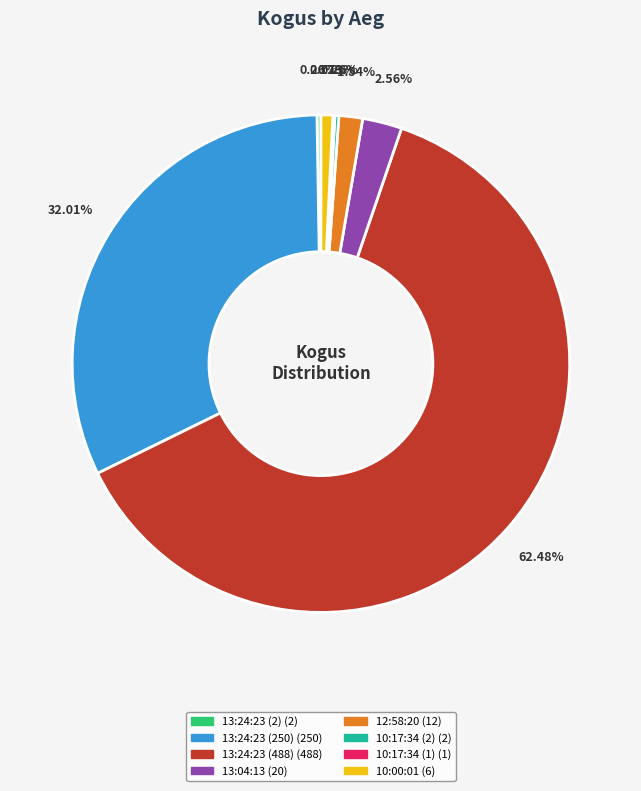

Does any single category account for the majority?

Yes